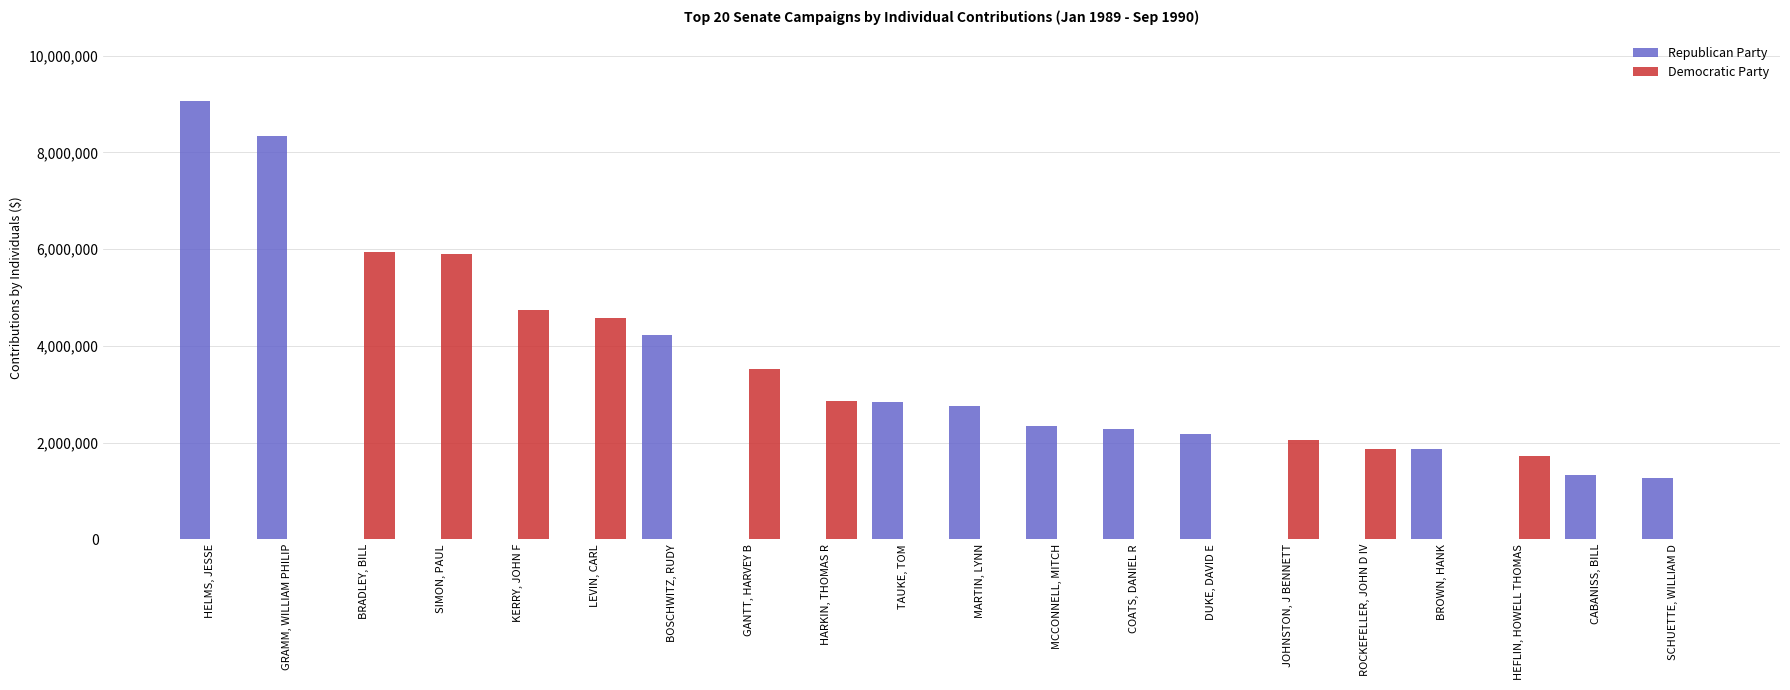

What is the sum of all Republican Party values?

38476200